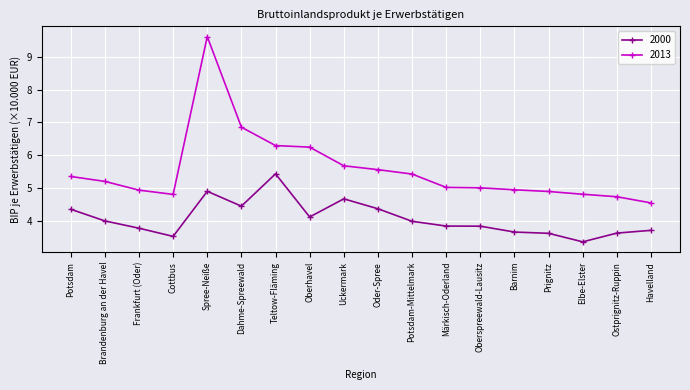

The value of 2000 at Ostprignitz-Ruppin is 3.6. True or false?

True